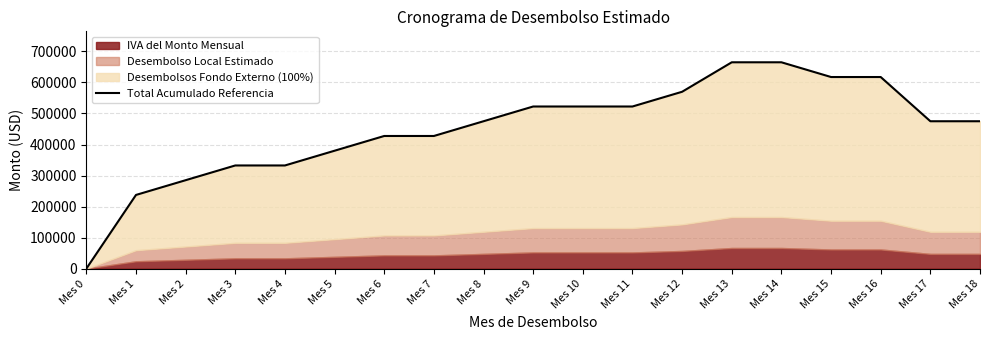

True or false: the data has more than 0 interior local peaks.

False